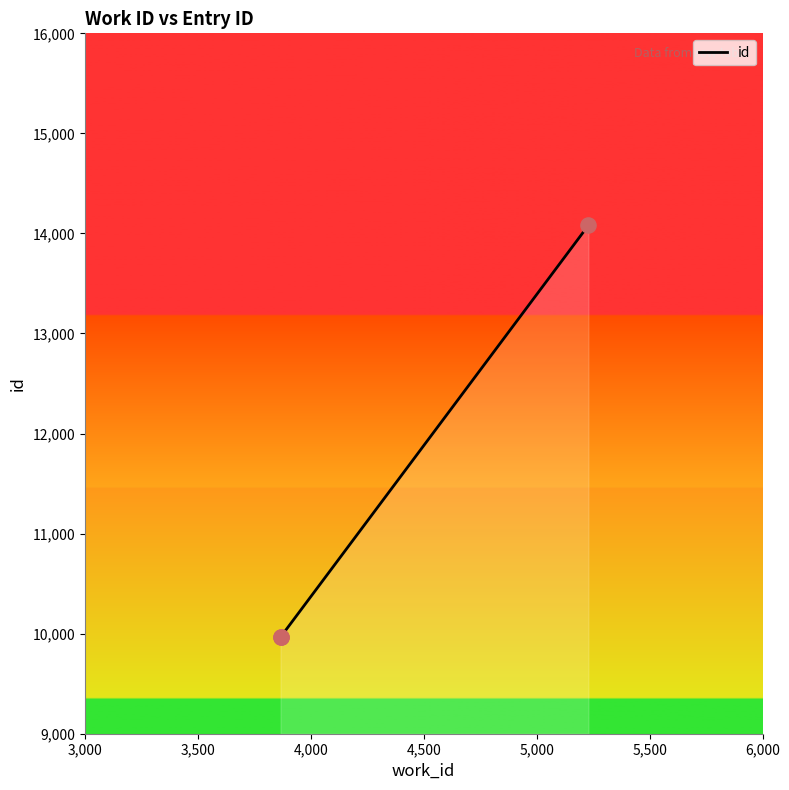

Which has a higher value, 4,000 or 3,000?

4,000